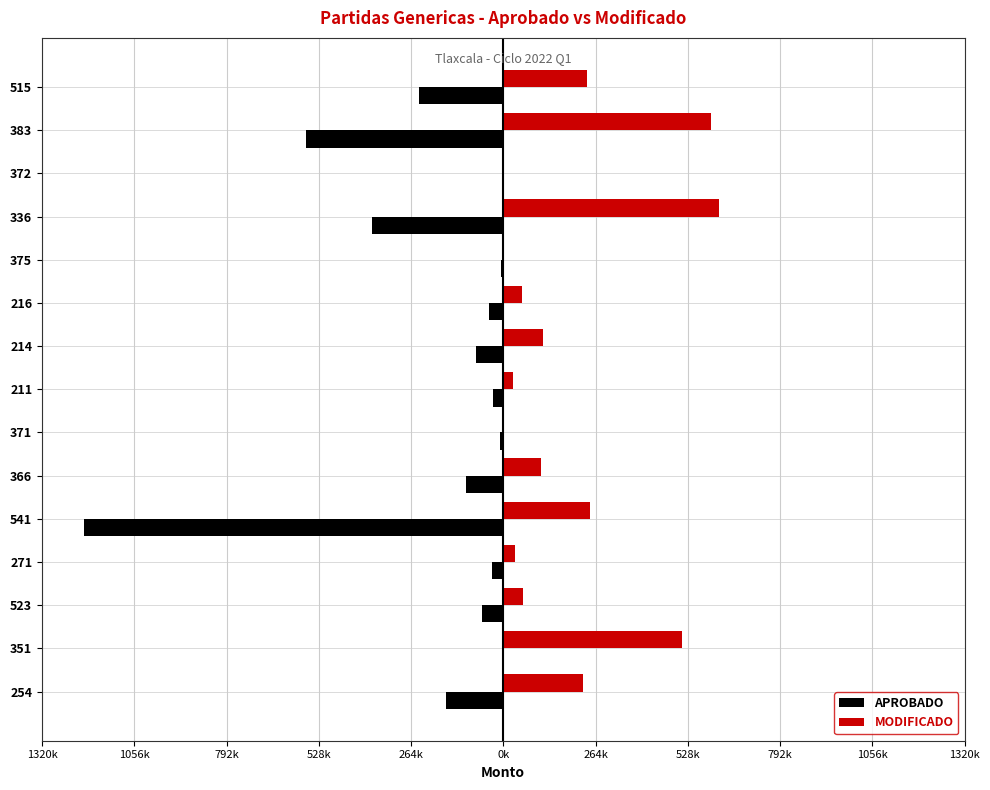

What is the sum of all MODIFICADO values?

2833101.3